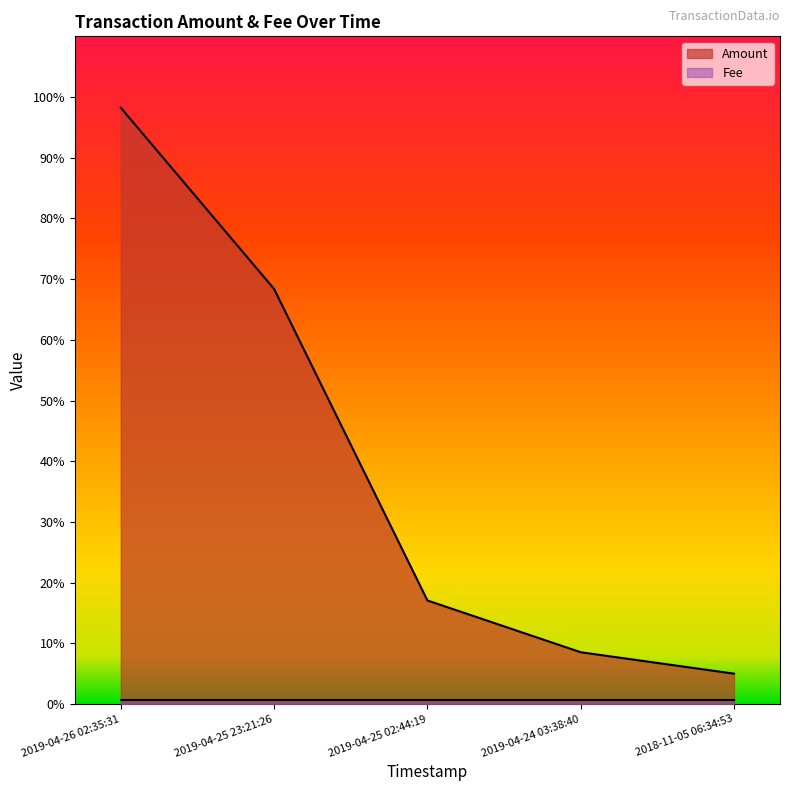

Is it true that the value at 2019-04-24 03:38:40 is 0.1?

True